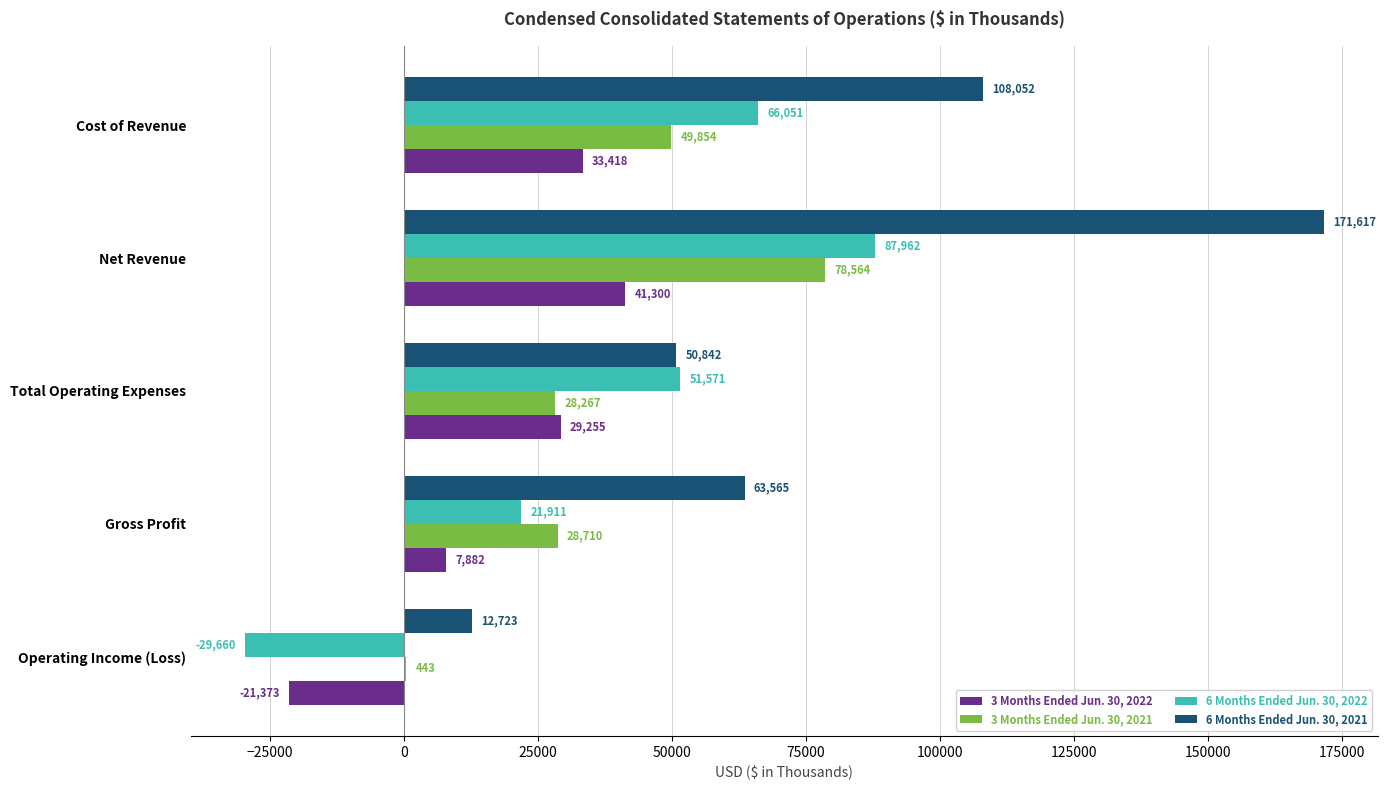

What is the sum of all 6 Months Ended Jun. 30, 2021 values?

406799